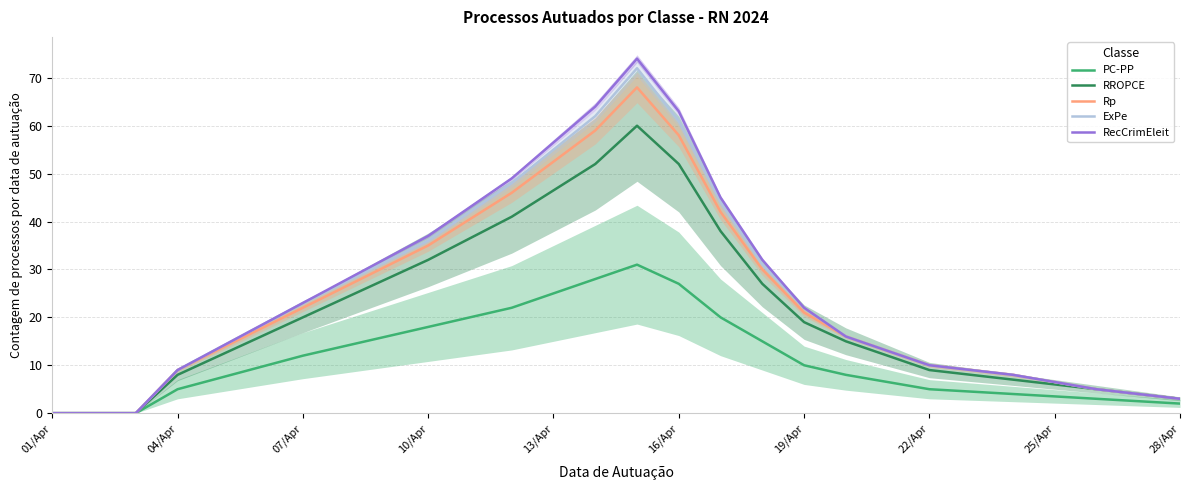

True or false: Rp and RecCrimEleit intersect in this chart.

False